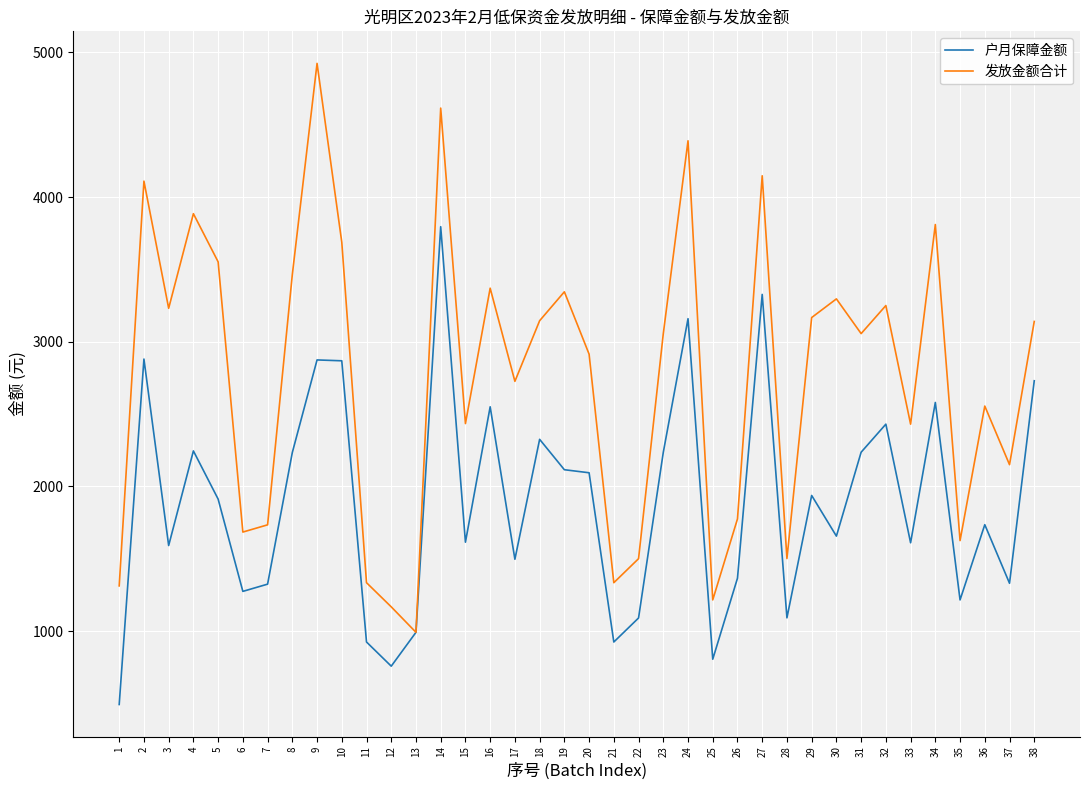

List the series in order of their peak value, lowest first.

户月保障金额, 发放金额合计